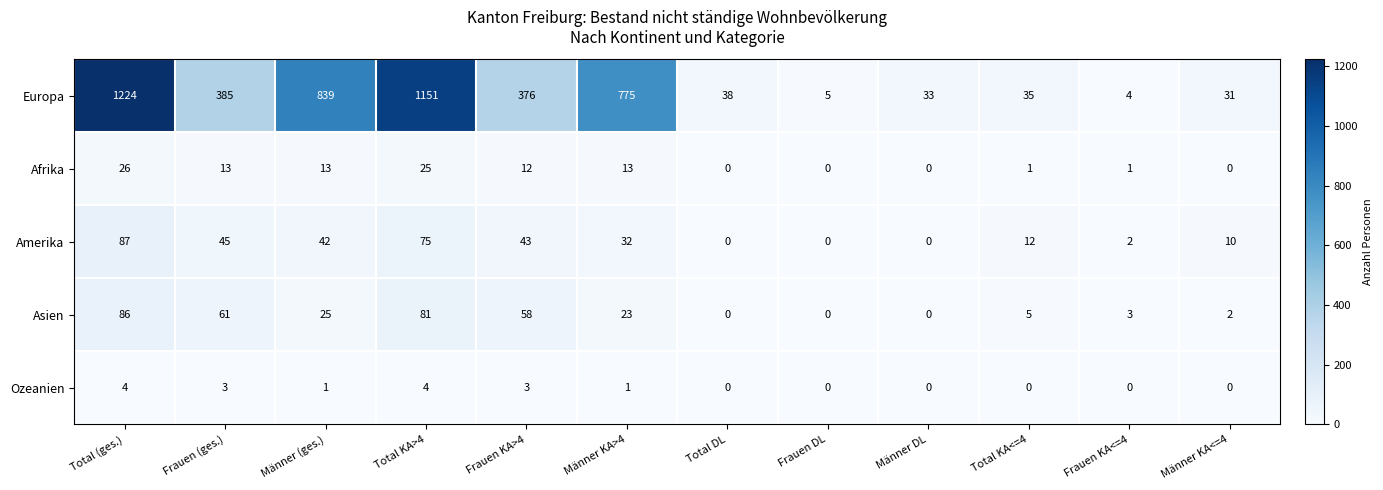

How many positive values does the Asien series have?

9